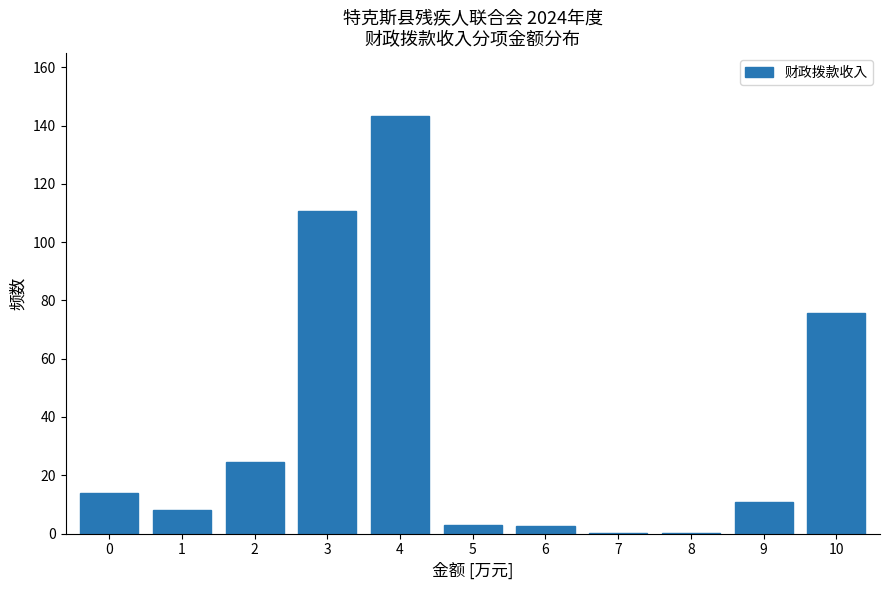

What is the sum of all values?

392.6